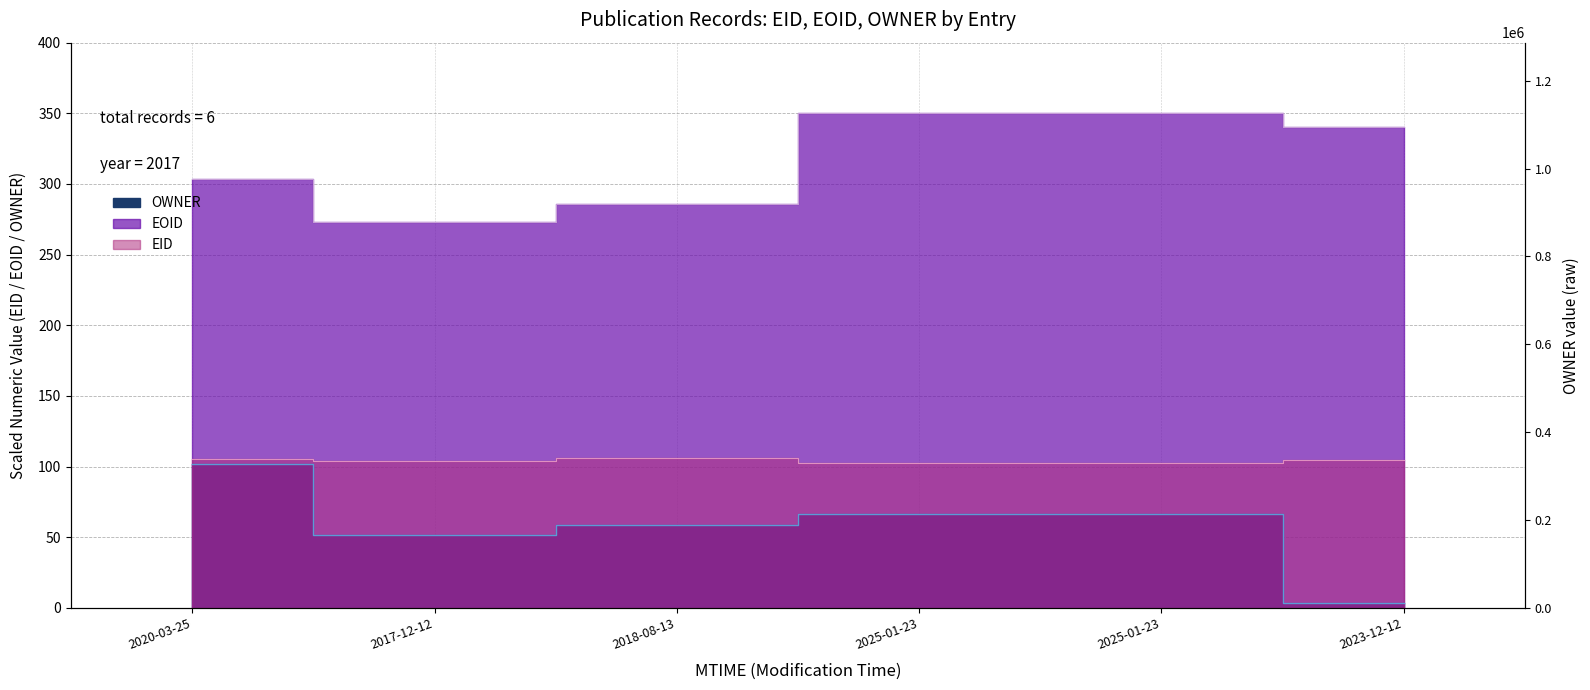

Does the chart display data point markers on the line(s)?

No